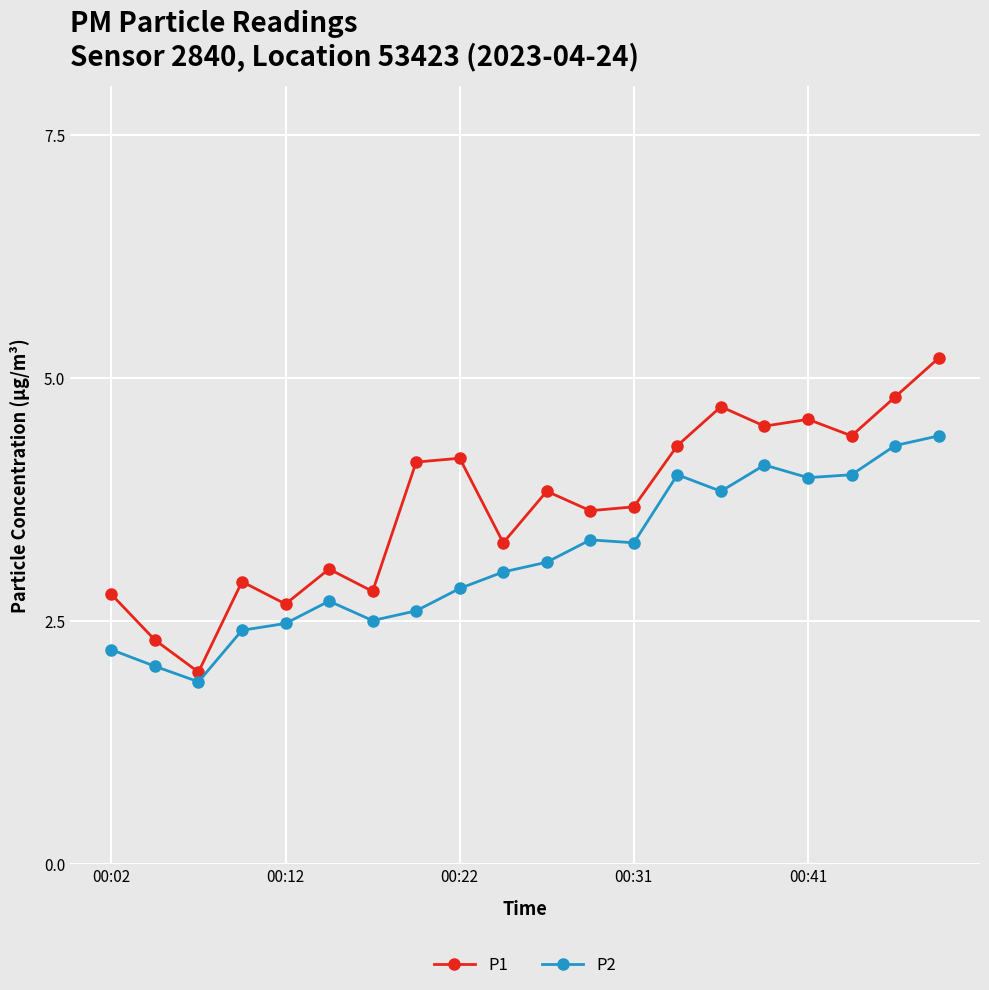

What is the difference between the maximum and minimum values in the P1 series?

3.2